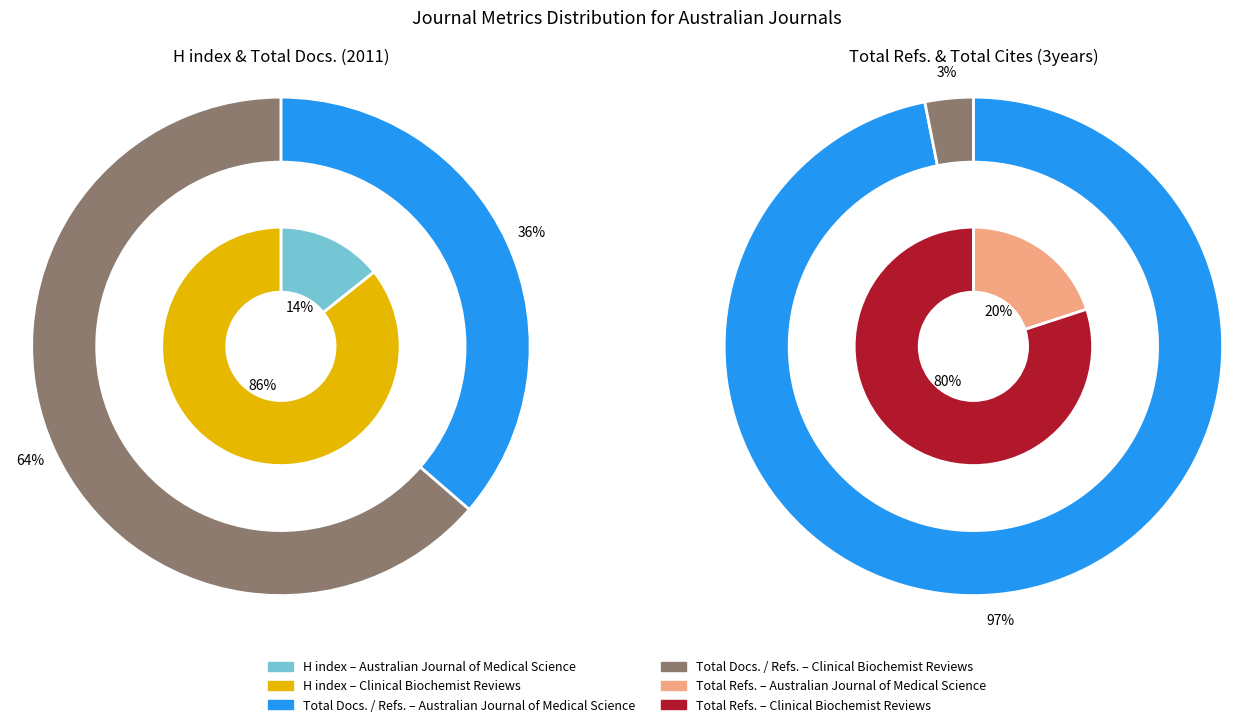

Combined, what portion of the pie is Australian Journal of Medical Science and Clinical Biochemist Reviews?

100.0%